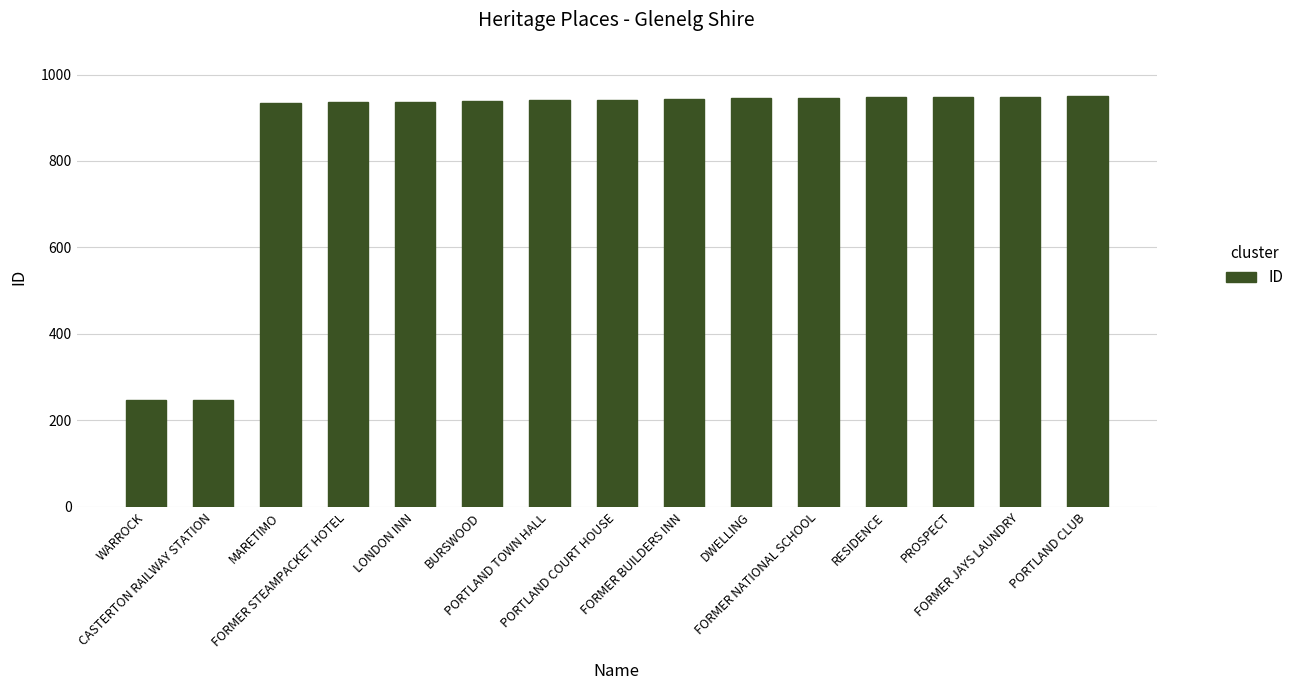

What is the sum of all values?

12751